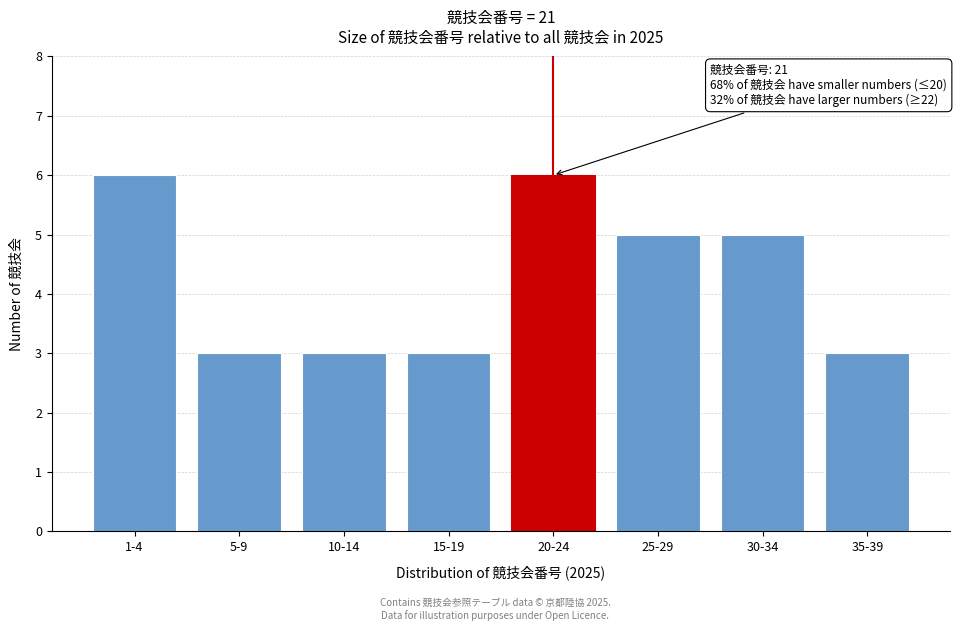

Reading left to right, extract all data points from this chart.

1-4=6	5-9=3	10-14=3	15-19=3	20-24=6	25-29=5	30-34=5	35-39=3